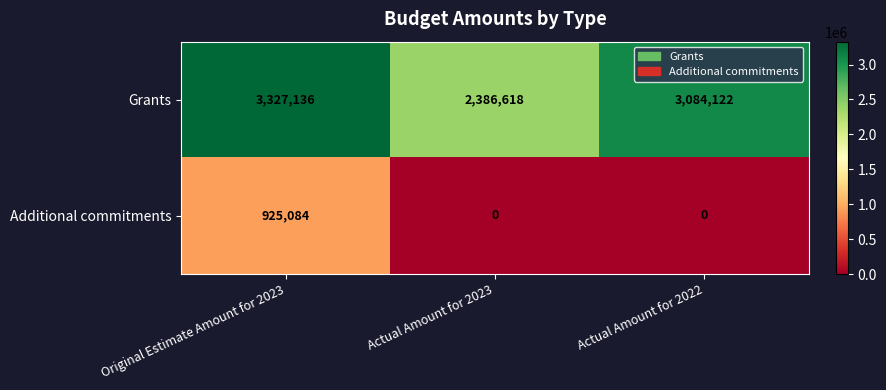

What is the difference between the maximum and second lowest values in the Additional commitments series?

925084